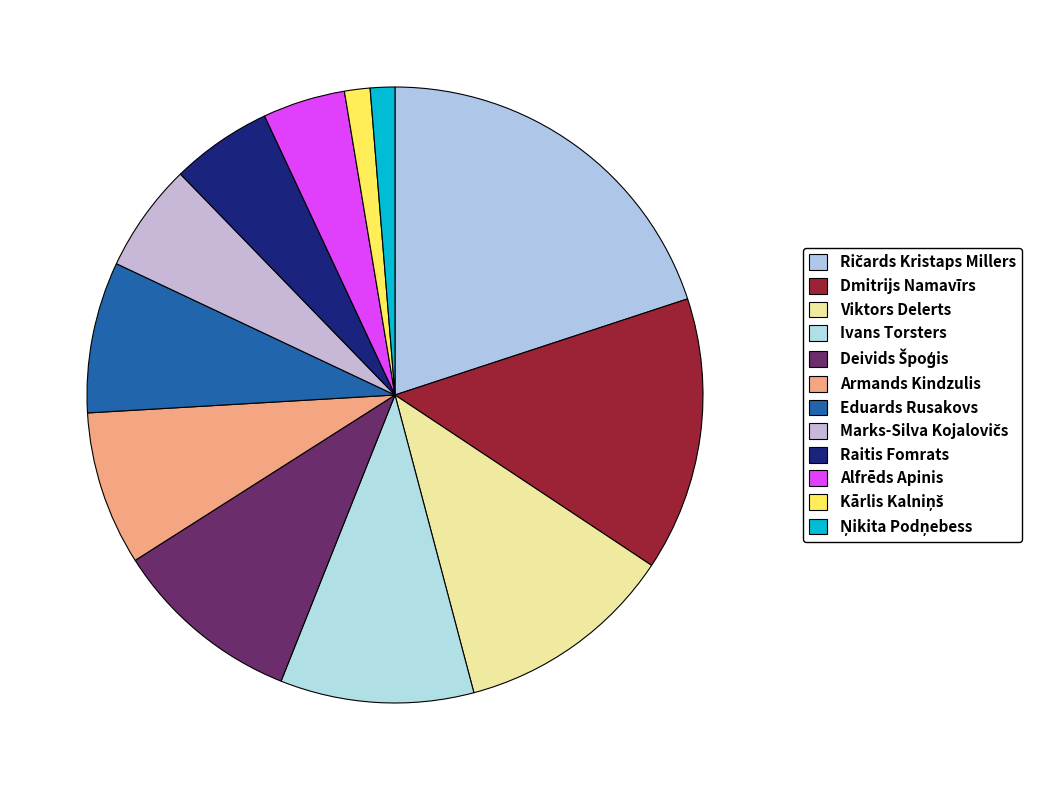

Count the number of slices in the pie.

12